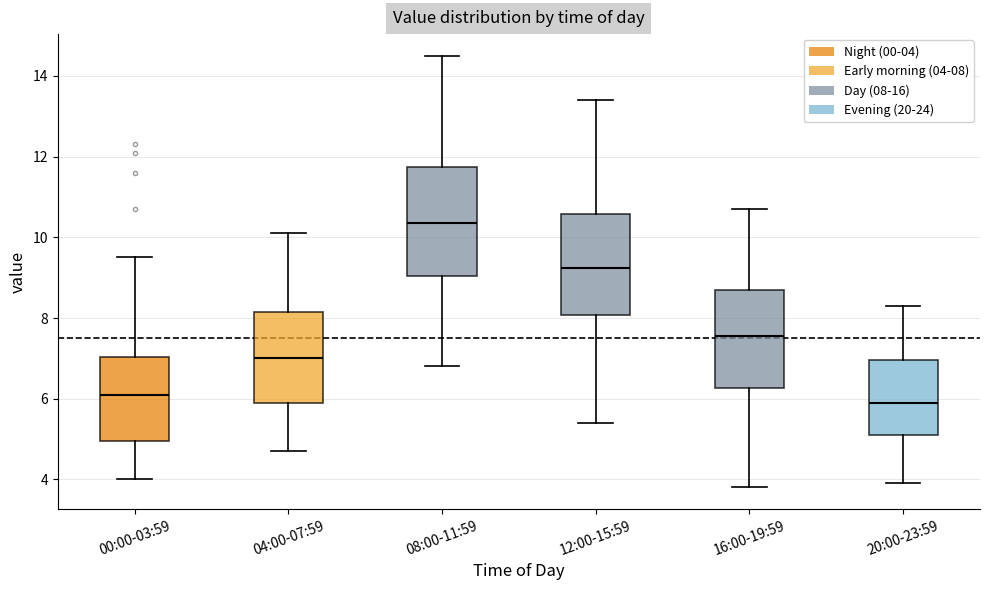

Reading left to right, read every box against the y-axis: the position of its median line, the range the box covers, and the ends of its whiskers. The values are not printed on the chart, so give them approximately, as read against the axis.

00:00-03:59: median 6.2, box 5.0 to 7.0, whiskers 4.0 to 9.6
04:00-07:59: median 7.0, box 6.0 to 8.2, whiskers 4.8 to 10.2
08:00-11:59: median 10.4, box 9.0 to 11.8, whiskers 6.8 to 14.6
12:00-15:59: median 9.2, box 8.0 to 10.6, whiskers 5.4 to 13.4
16:00-19:59: median 7.6, box 6.2 to 8.8, whiskers 3.8 to 10.8
20:00-23:59: median 6.0, box 5.2 to 7.0, whiskers 4.0 to 8.4